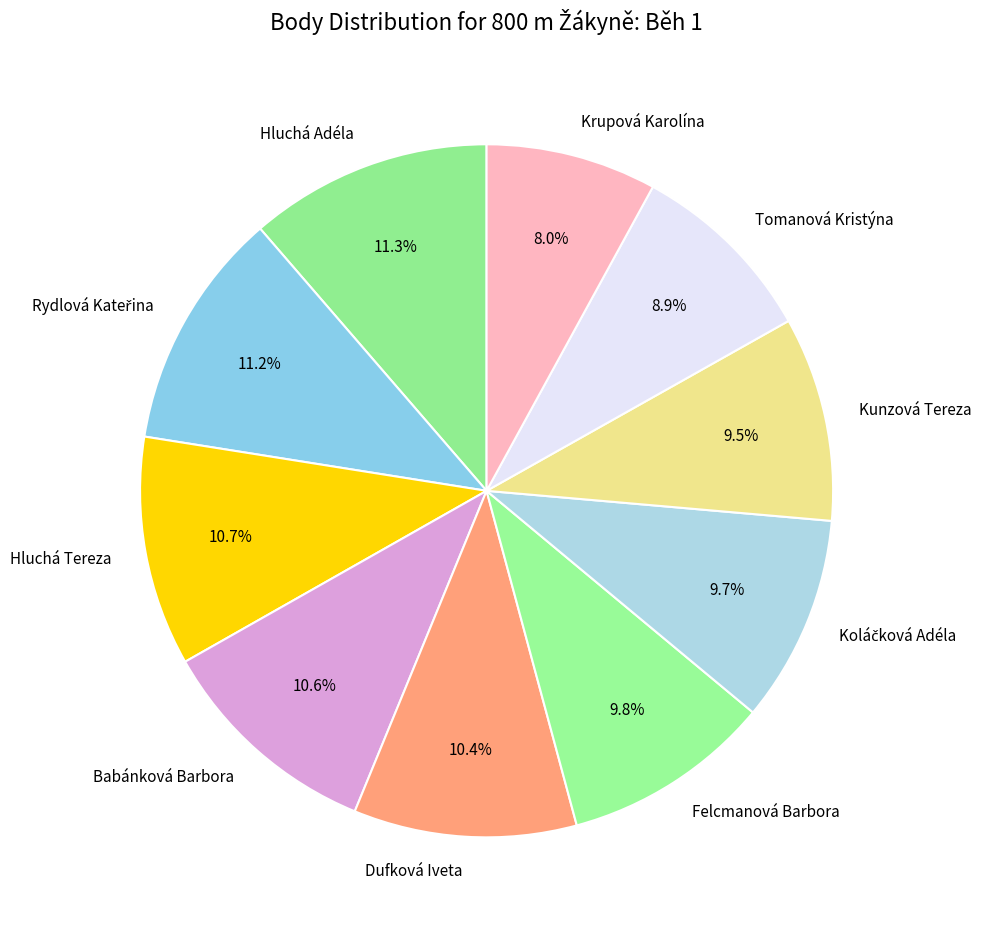

Does any single category account for the majority?

No